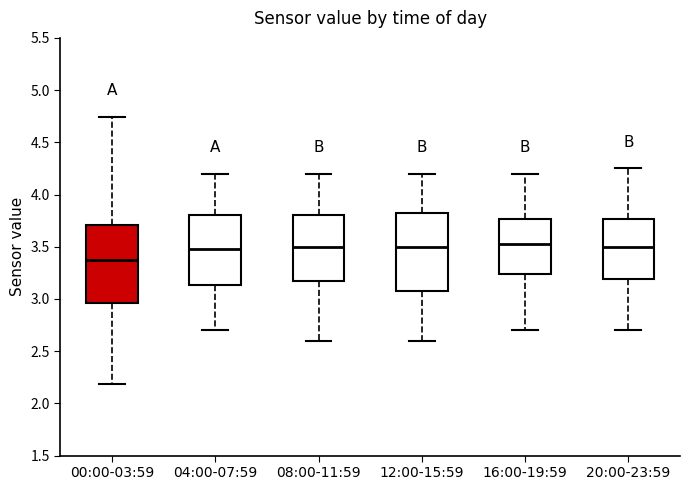

Where does the lower whisker of the box for 04:00-07:59 end on the y-axis? The values are not printed on the chart, so give them approximately, as read against the axis.

2.70